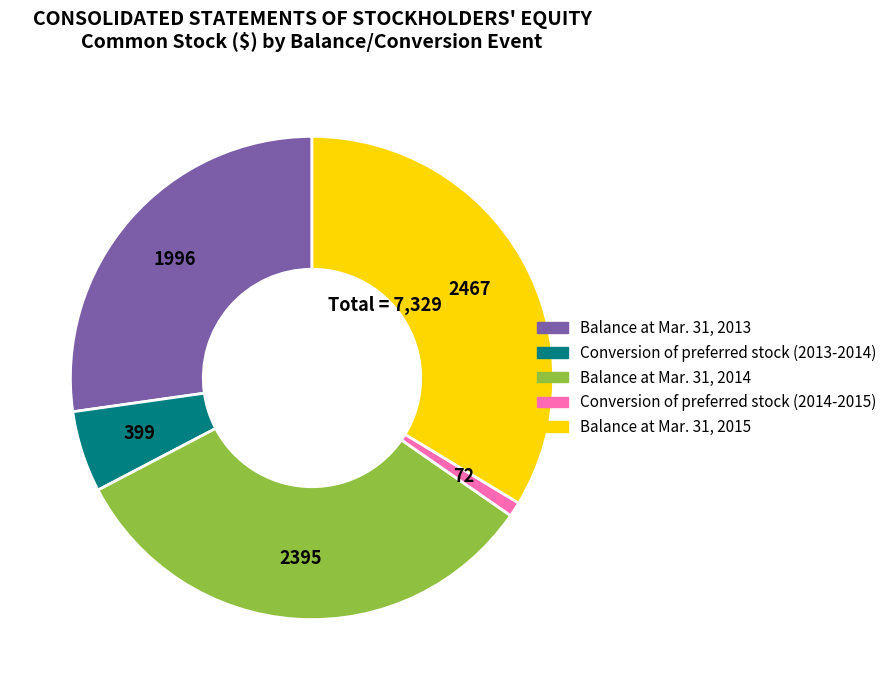

Does any single category account for the majority?

No